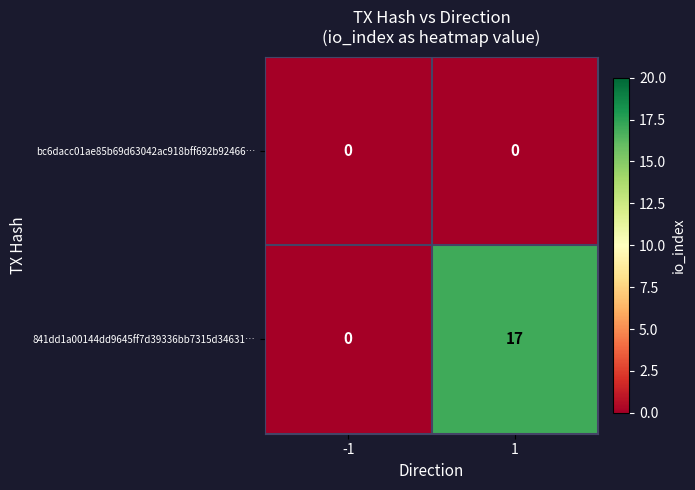

How many distinct data groups are displayed?

2